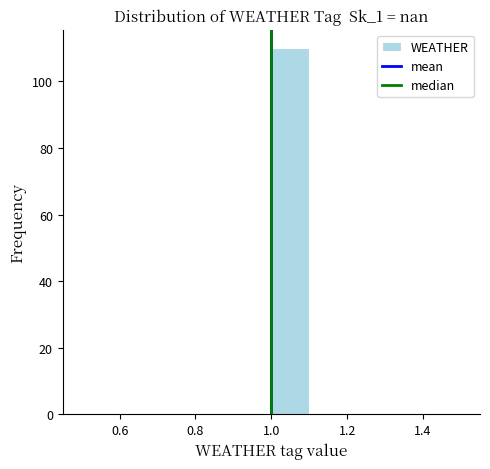

Reading left to right, transcribe this chart: for each bar, give the range it covers on the x-axis and its height. The values are not printed on the chart, so give them approximately, as read against the axis.

0.5 to 0.6: 0
0.6 to 0.7: 0
0.7 to 0.8: 0
0.8 to 0.9: 0
0.9 to 1.0: 0
1.0 to 1.1: 110
1.1 to 1.2: 0
1.2 to 1.3: 0
1.3 to 1.4: 0
1.4 to 1.5: 0